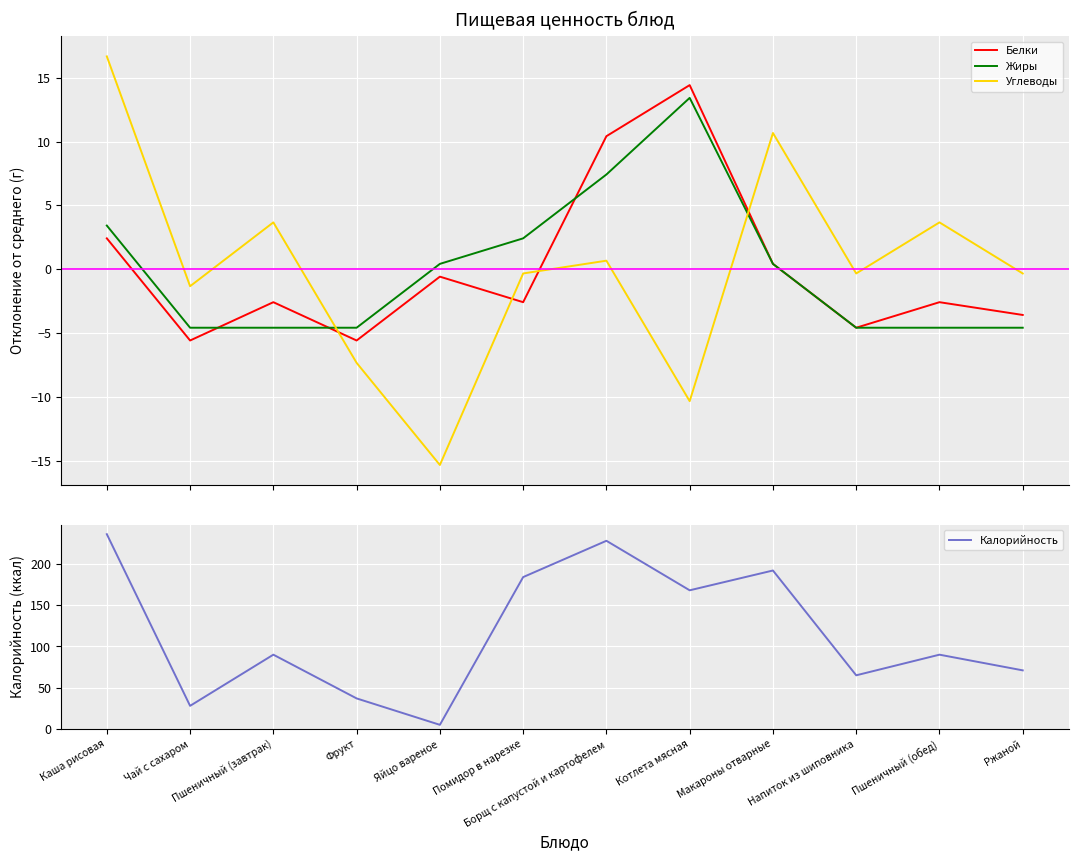

What is the sum of the Калорийность values at Напиток из шиповника and Ржаной?

136